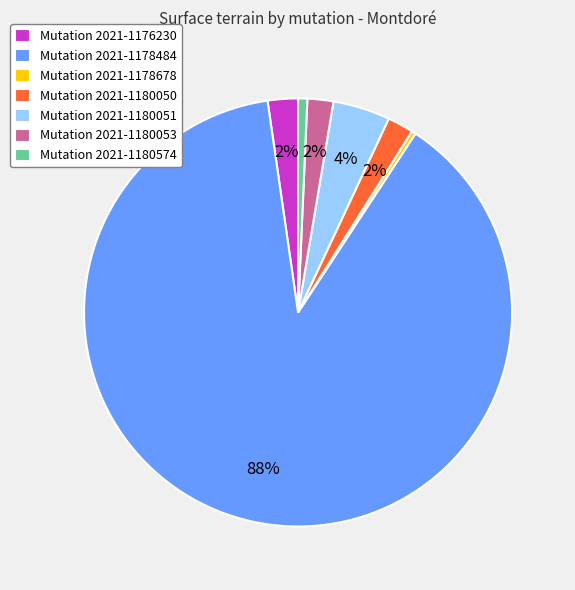

Which category has the biggest portion of the pie?

Mutation 2021-1178484